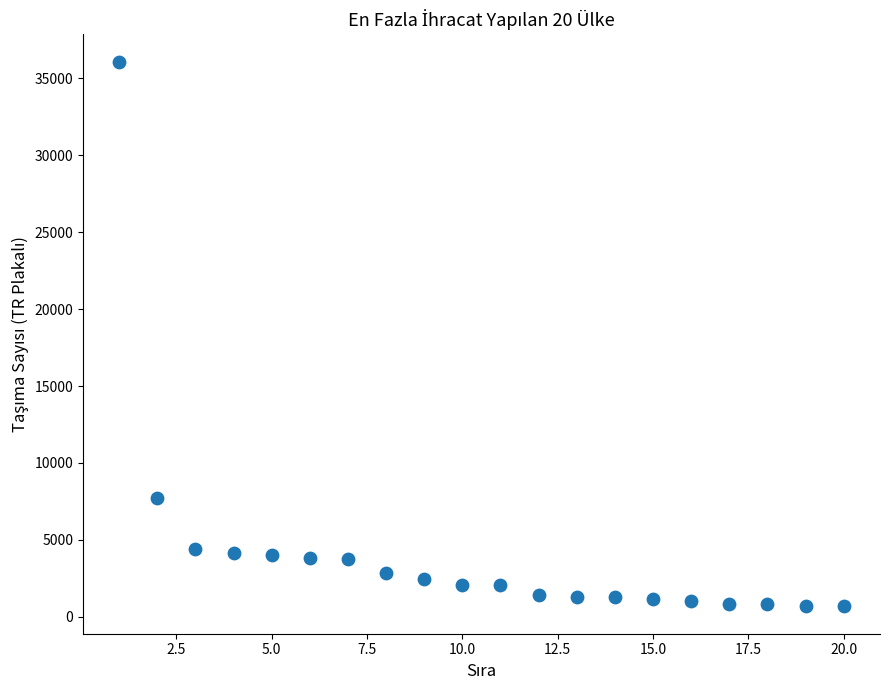

What is the range of X values (max minus min)?

19